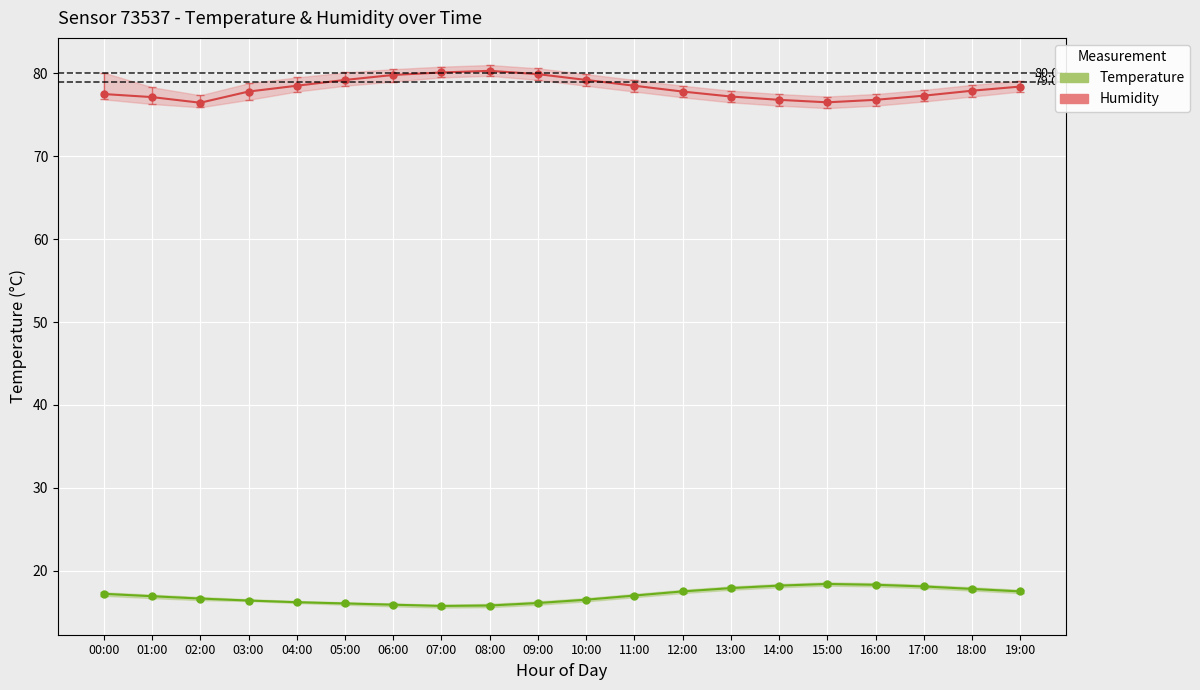

True or false: temperature and humidity intersect in this chart.

False